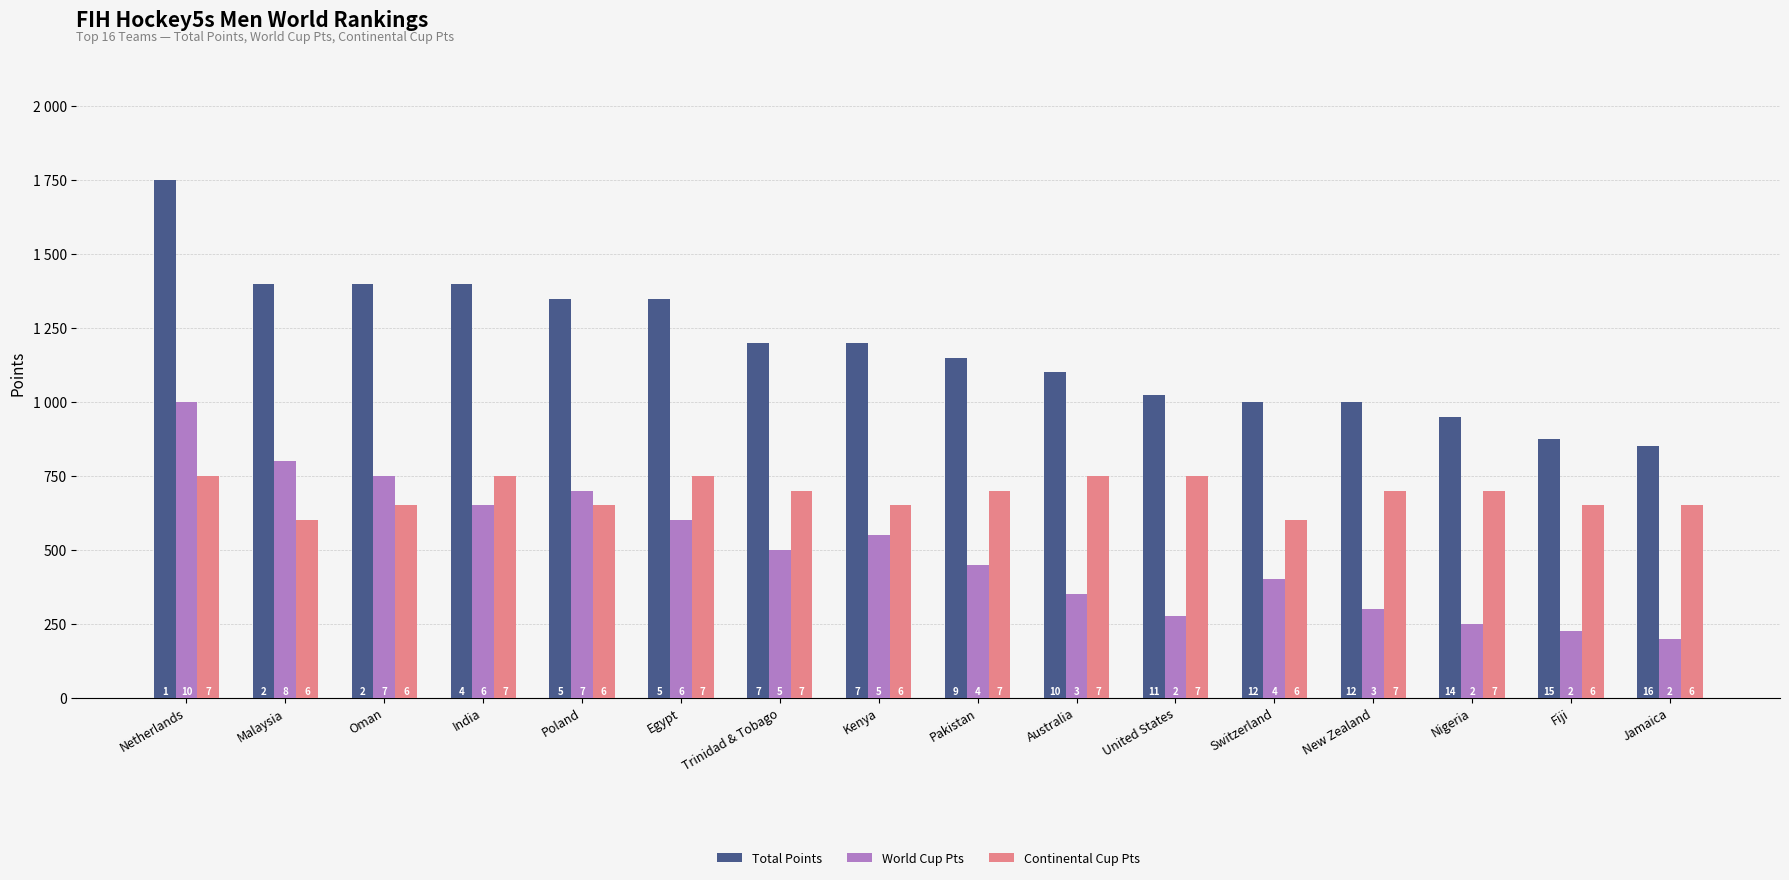

Reading left to right, transcribe all the data shown in this chart.

Total Points: Netherlands=1750	Malaysia=1400	Oman=1400	India=1400	Poland=1350	Egypt=1350	Trinidad & Tobago=1200	Kenya=1200	Pakistan=1150	Australia=1100	United States=1025	Switzerland=1000	New Zealand=1000	Nigeria=950	Fiji=875	Jamaica=850
World Cup Pts: Netherlands=1000	Malaysia=800	Oman=750	India=650	Poland=700	Egypt=600	Trinidad & Tobago=500	Kenya=550	Pakistan=450	Australia=350	United States=275	Switzerland=400	New Zealand=300	Nigeria=250	Fiji=225	Jamaica=200
Continental Cup Pts: Netherlands=750	Malaysia=600	Oman=650	India=750	Poland=650	Egypt=750	Trinidad & Tobago=700	Kenya=650	Pakistan=700	Australia=750	United States=750	Switzerland=600	New Zealand=700	Nigeria=700	Fiji=650	Jamaica=650